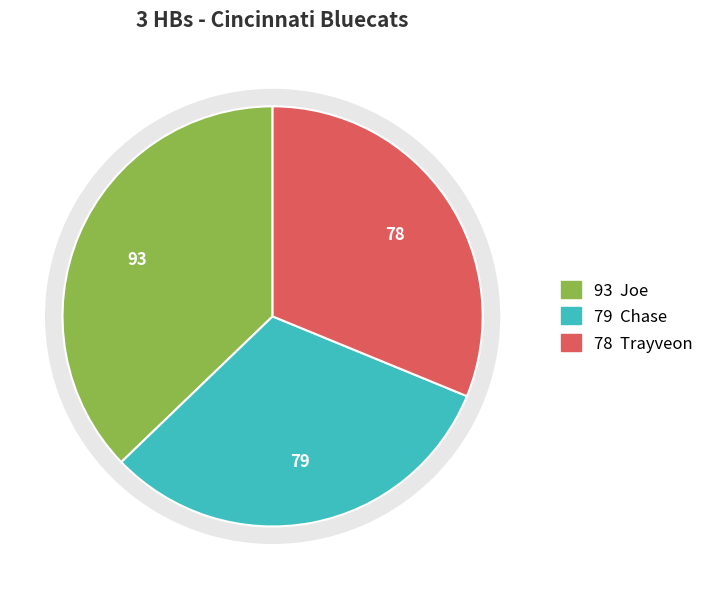

To the nearest percent, what portion does Trayveon represent?

31%